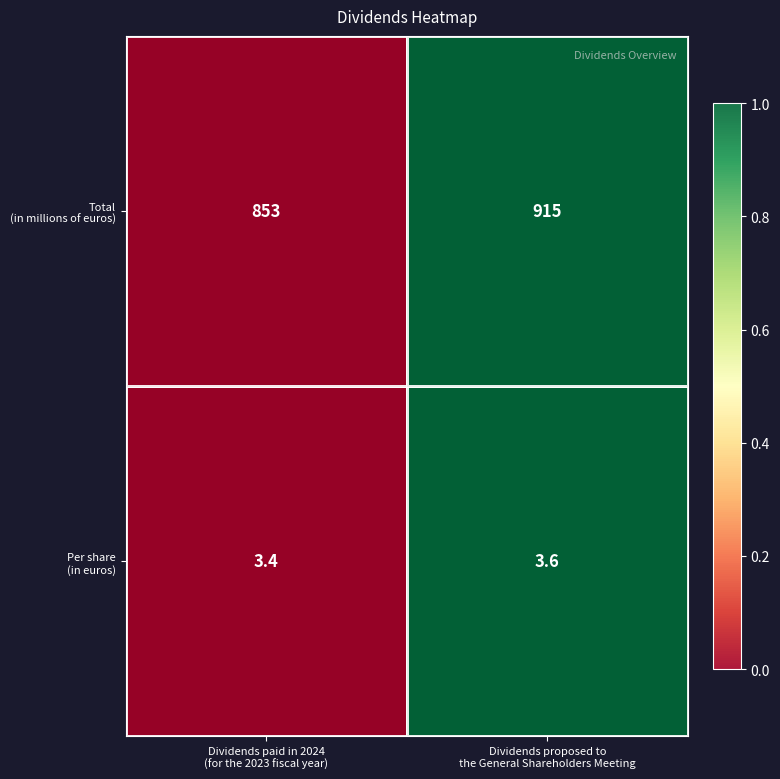

What is the maximum value shown in the chart?

915.0